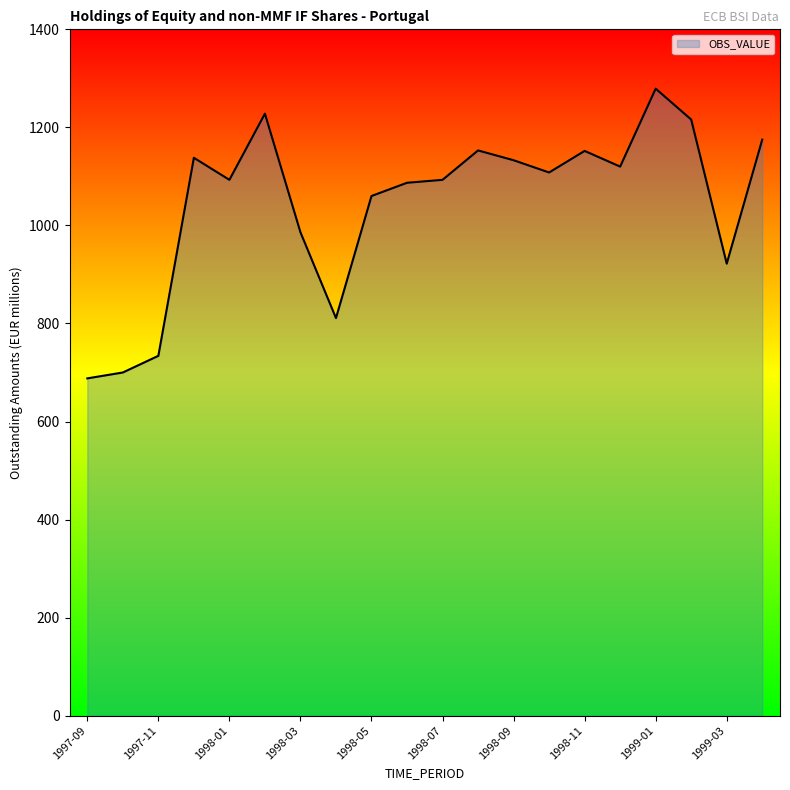

What is the maximum value shown in the chart?

1279